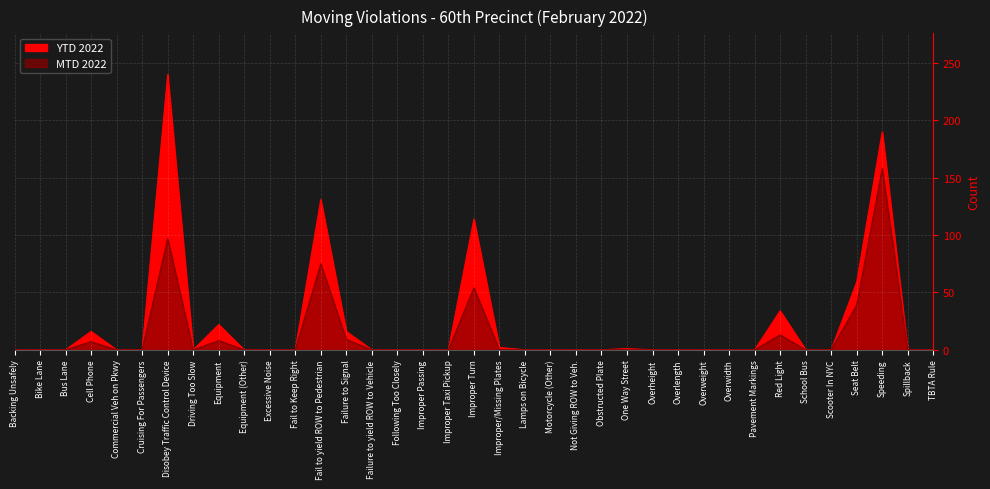

How many positive values does the MTD 2022 series have?

9